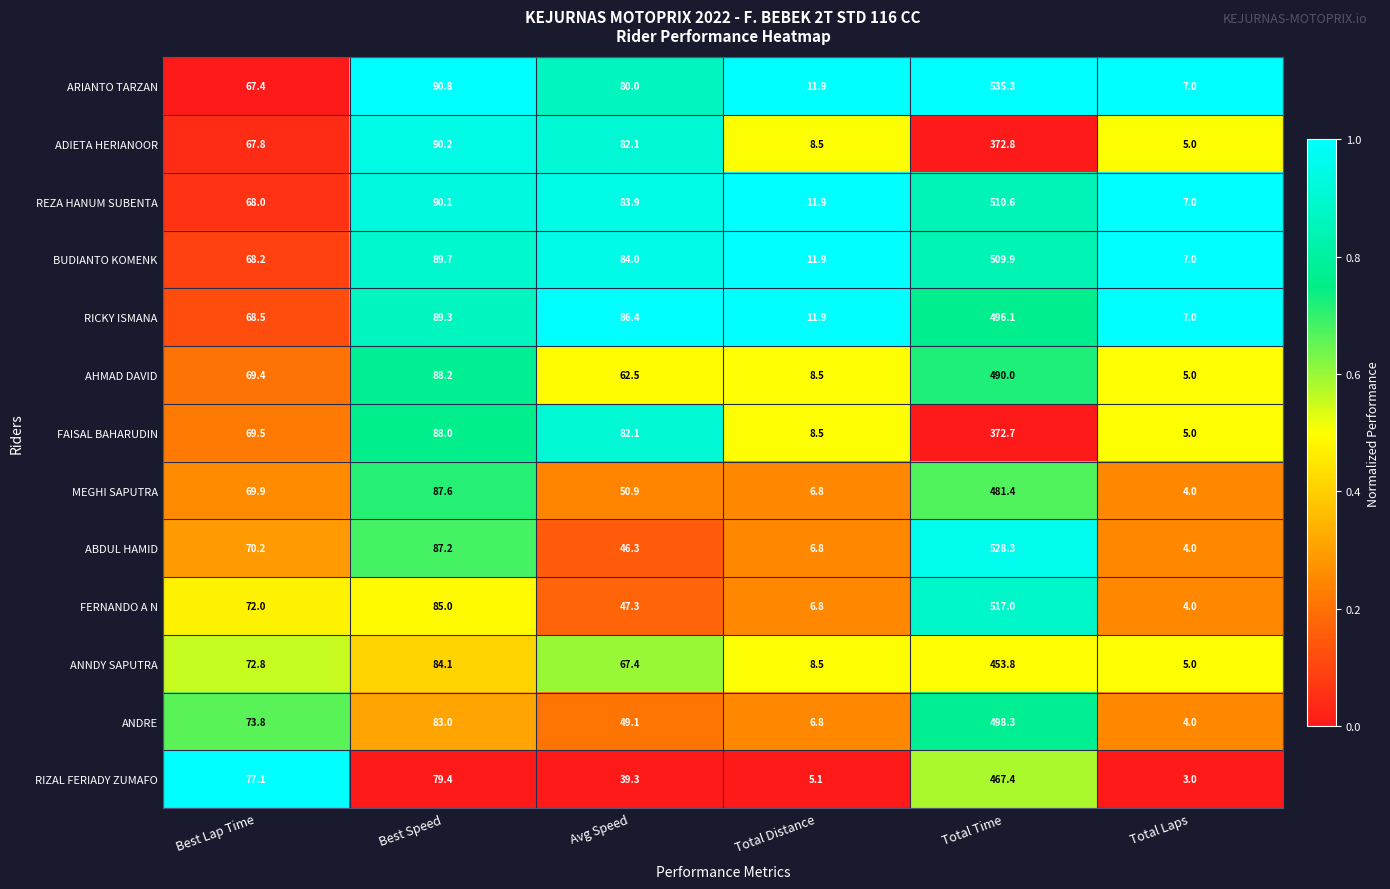

What is the sum of all RIZAL FERIADY ZUMAFO values?

671.3